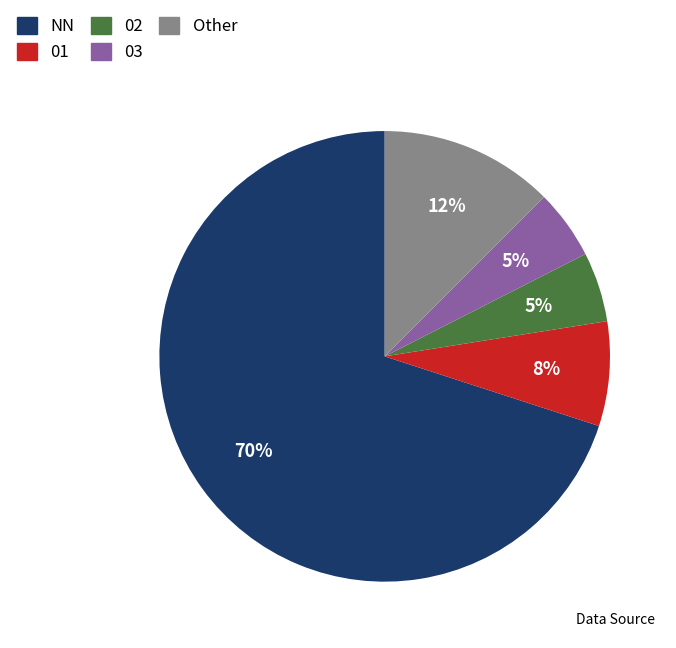

Is there a majority slice in this chart?

Yes